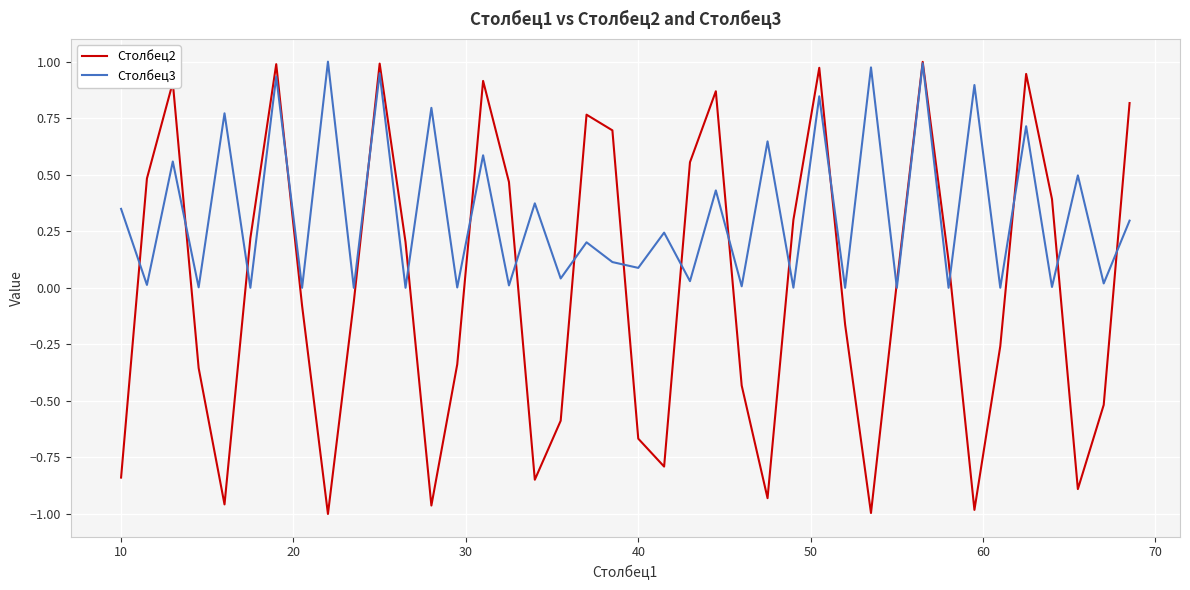

Rank the series by their average value, from highest to lowest.

Столбец3, Столбец2